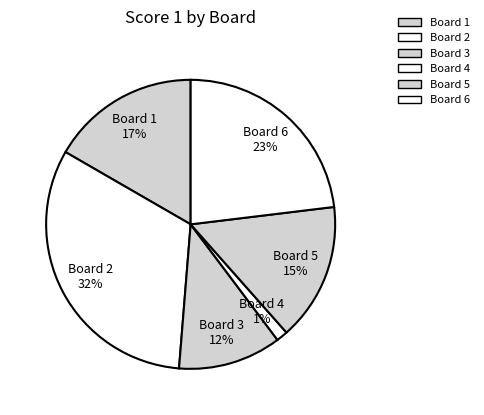

Count the number of slices in the pie.

6